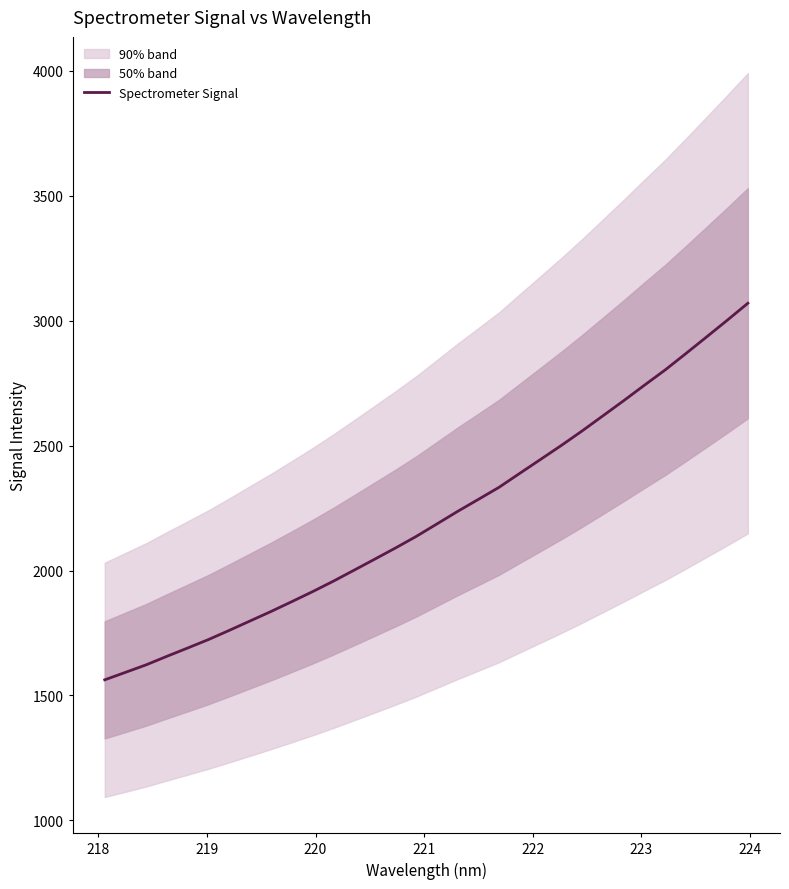

What is the lowest value of the Spectrometer Signal series?

1562.6